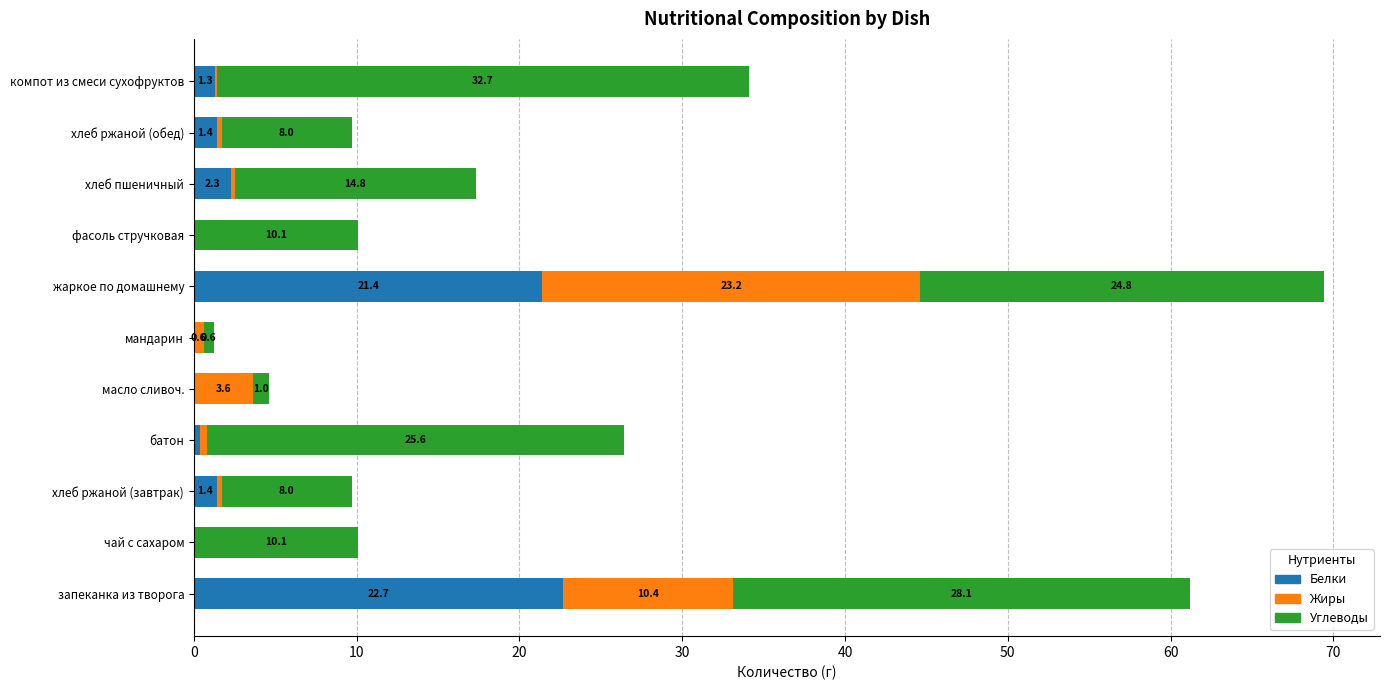

Is it true that Белки equals 0.0 at мандарин?

True